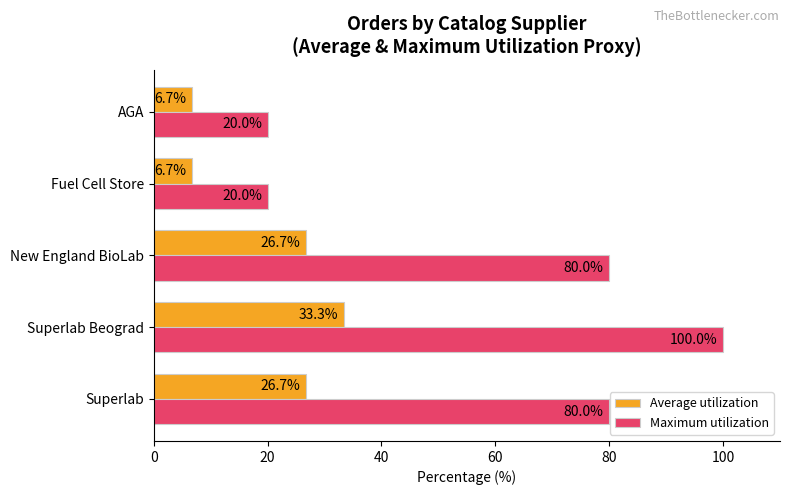

At how many categories does at least one series exceed 49?

3